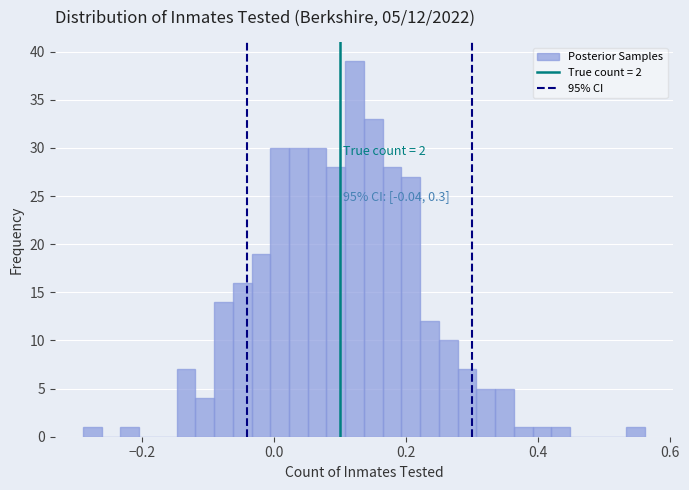

Read against the x-axis, roughly where is the centre of the tallest bar?

0.12